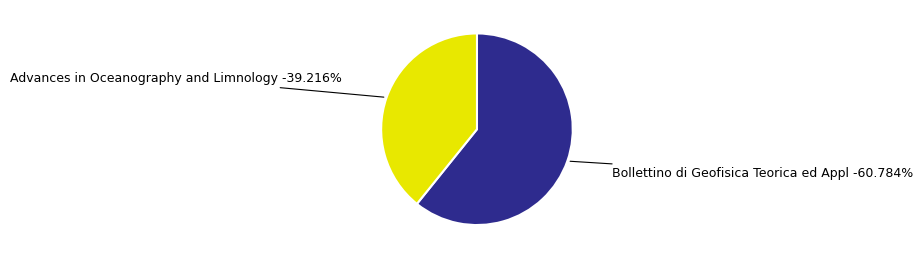

Rank the categories by value from highest to lowest.

Advances in Oceanography and Limnology, Bollettino di Geofisica